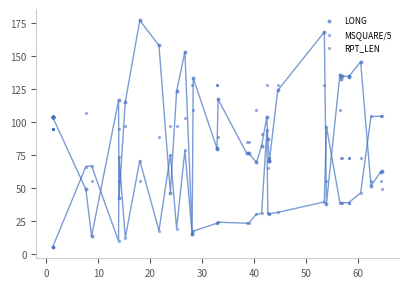

Which series has the widest spread of Y values?

LONG